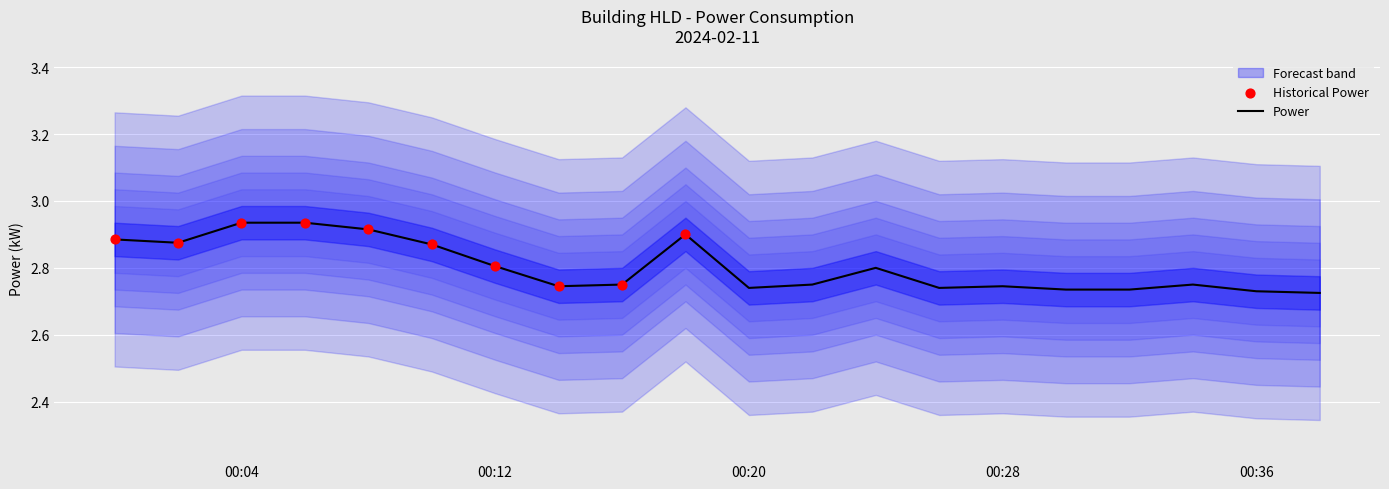

Which has a higher value, 36 or 18?

18